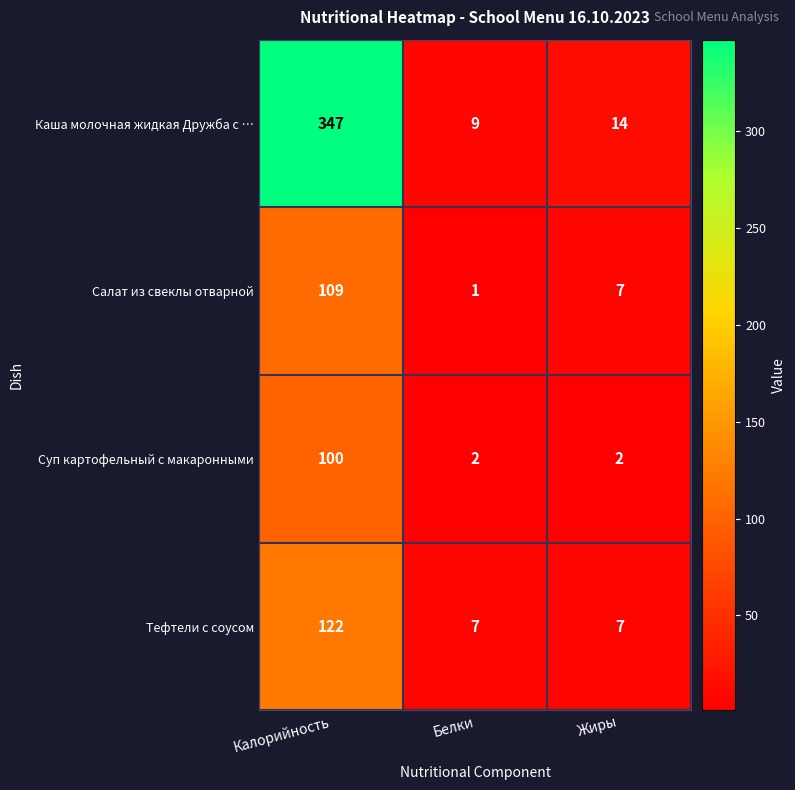

Which series has the widest spread of values?

Каша молочная жидкая Дружба с …